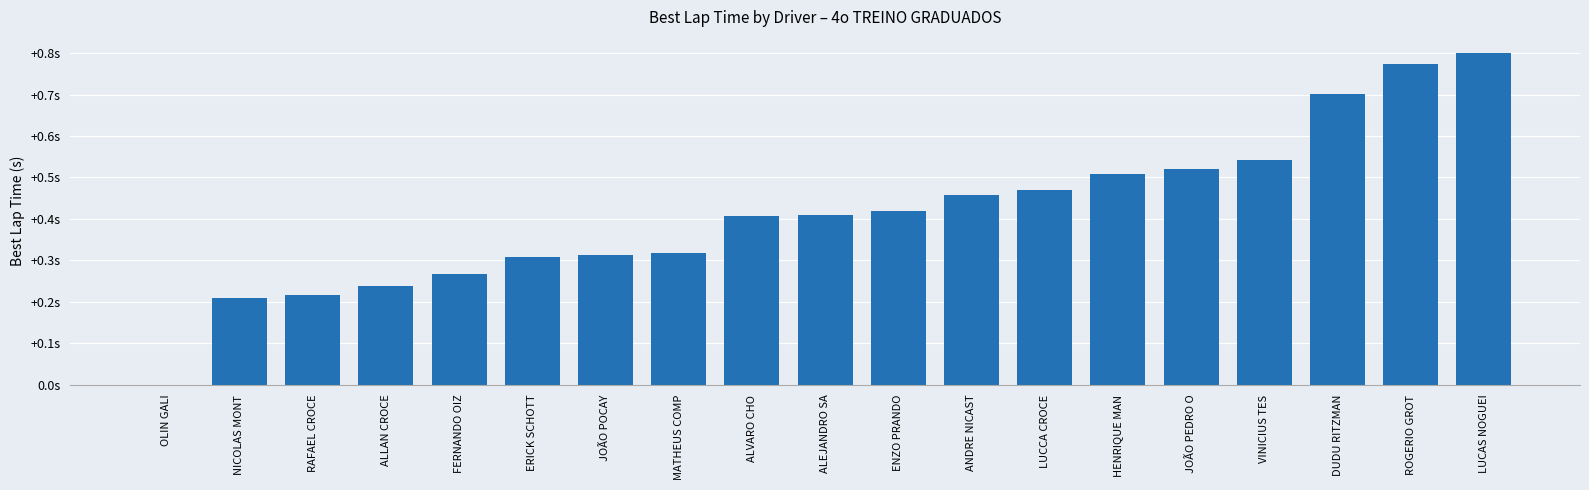

At which category does the chart reach its peak across all series?

LUCAS NOGUEI